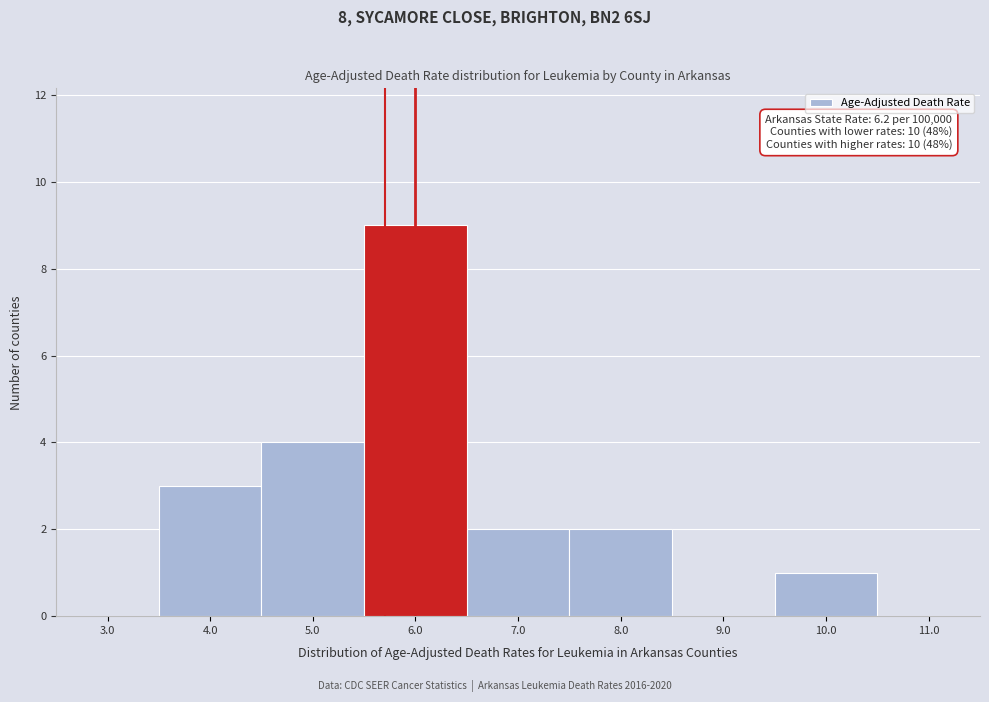

What is the greatest value displayed?

9